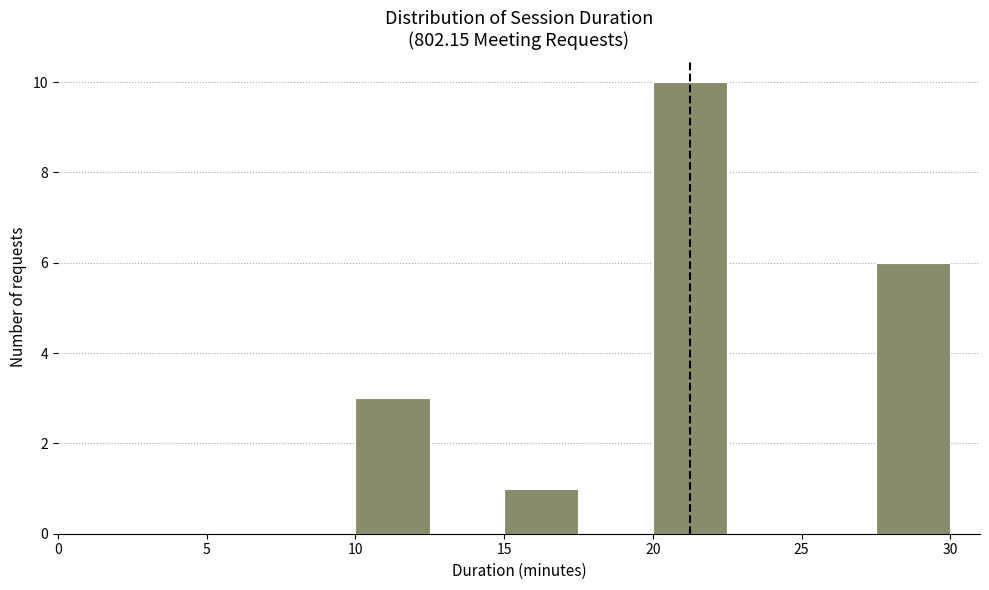

Which range on the x-axis has the tallest bar?

20.0 to 22.5